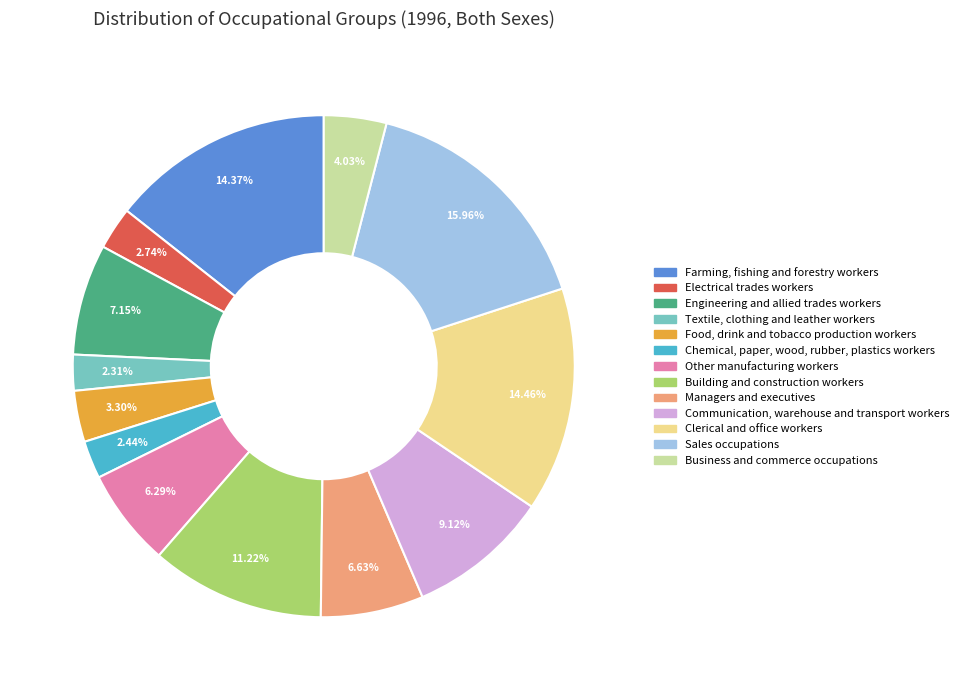

To the nearest percent, what percentage of the pie is Chemical, paper, wood, rubber, plastics workers?

2%